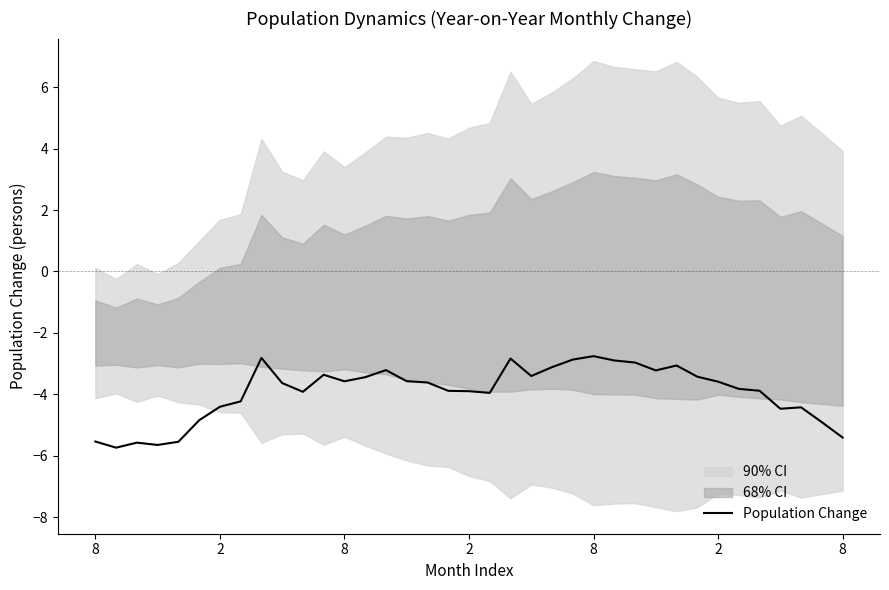

What is the label of the 24th point from the left?

23